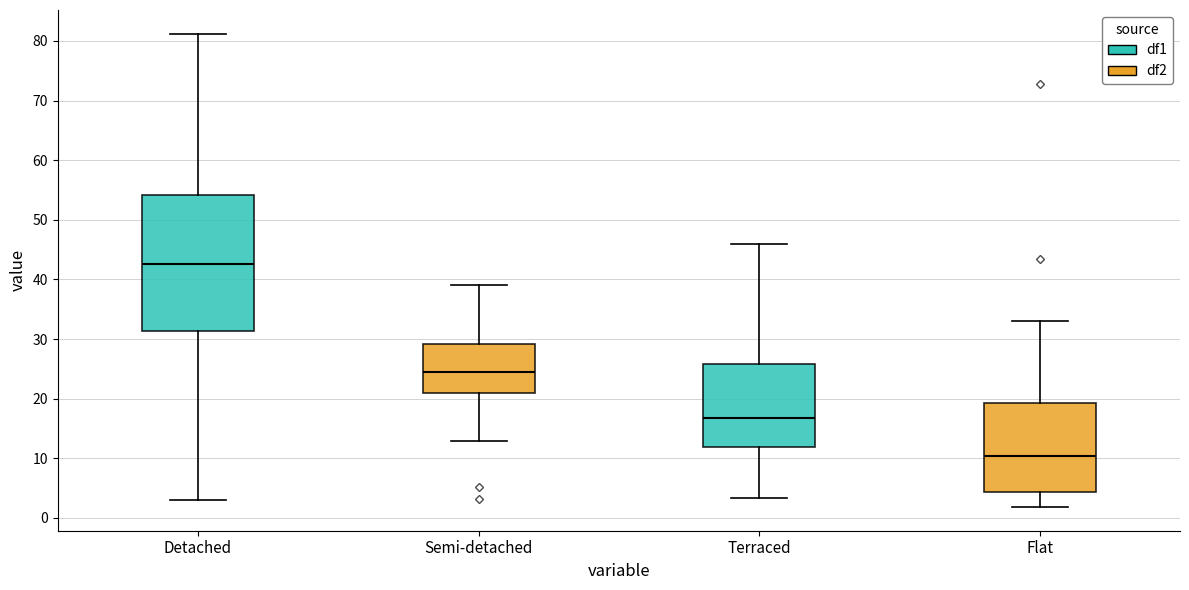

Which box is the tallest, from its lower edge to its upper edge?

Detached